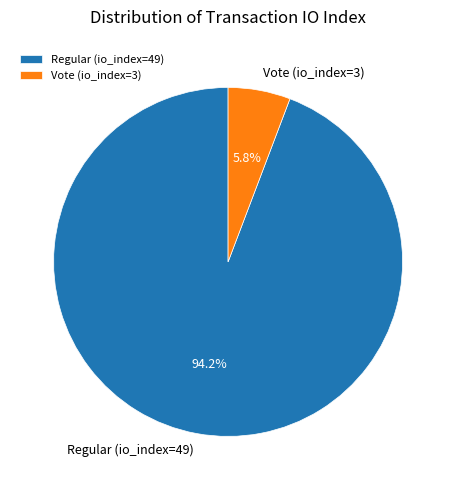

Which slice represents more than half of the pie?

Regular (io_index=49)